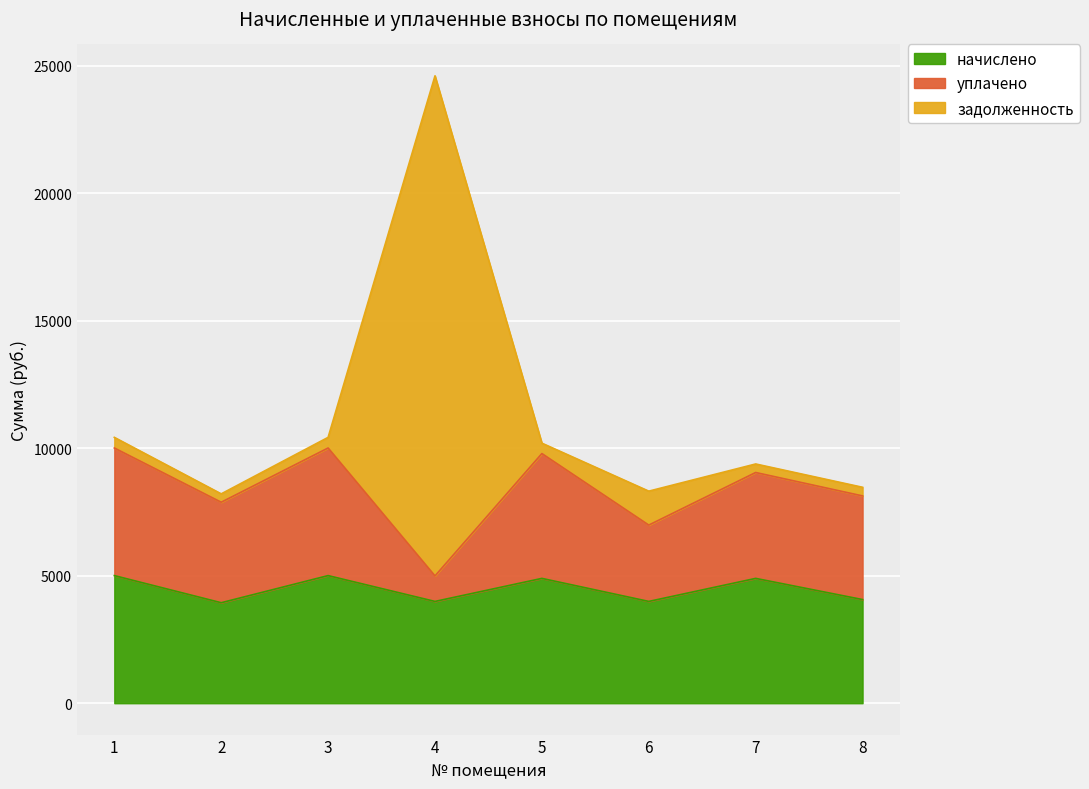

The value of начислено at 6 is 3991.7. True or false?

True